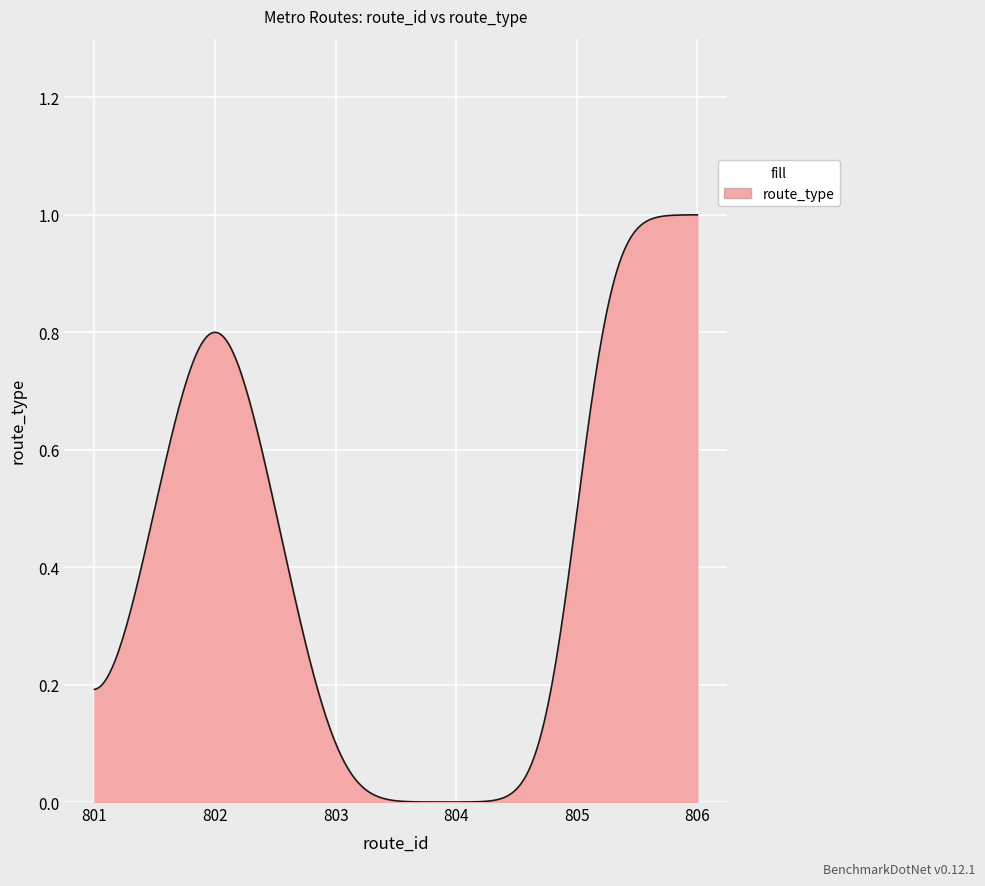

Is this an area chart (filled region under the line)?

Yes